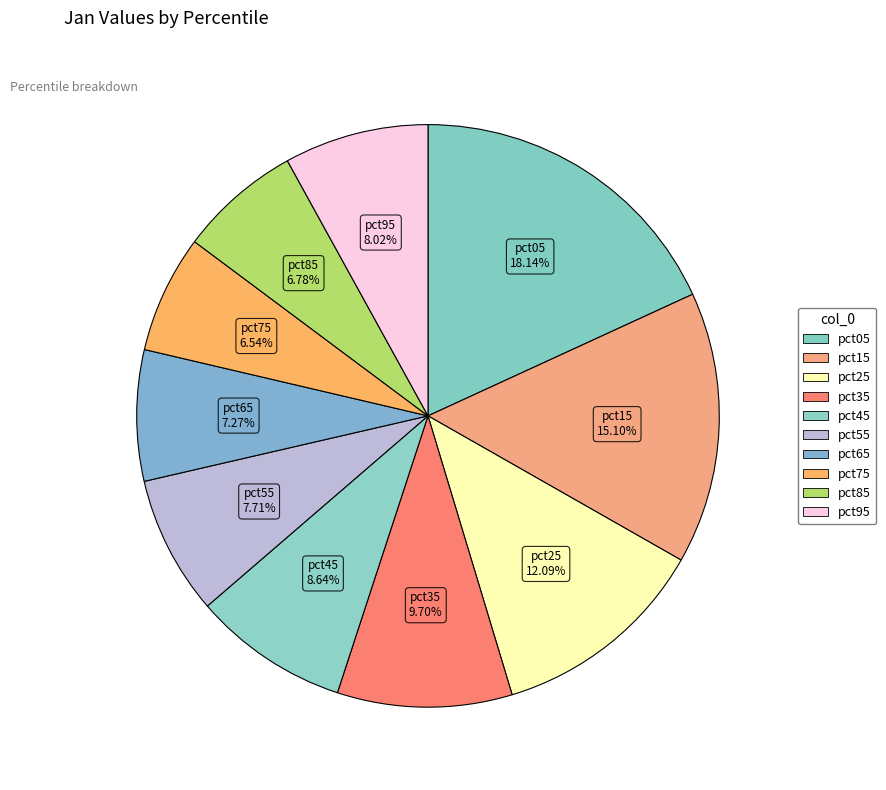

What percentage is the pct75 slice, to the nearest percent?

7%